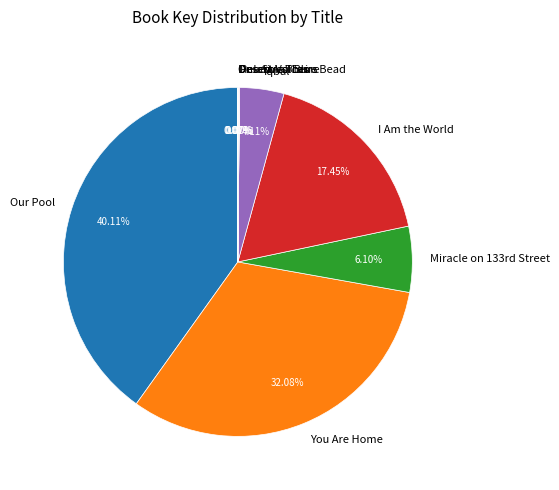

To the nearest percent, what is the average slice percentage?

11%